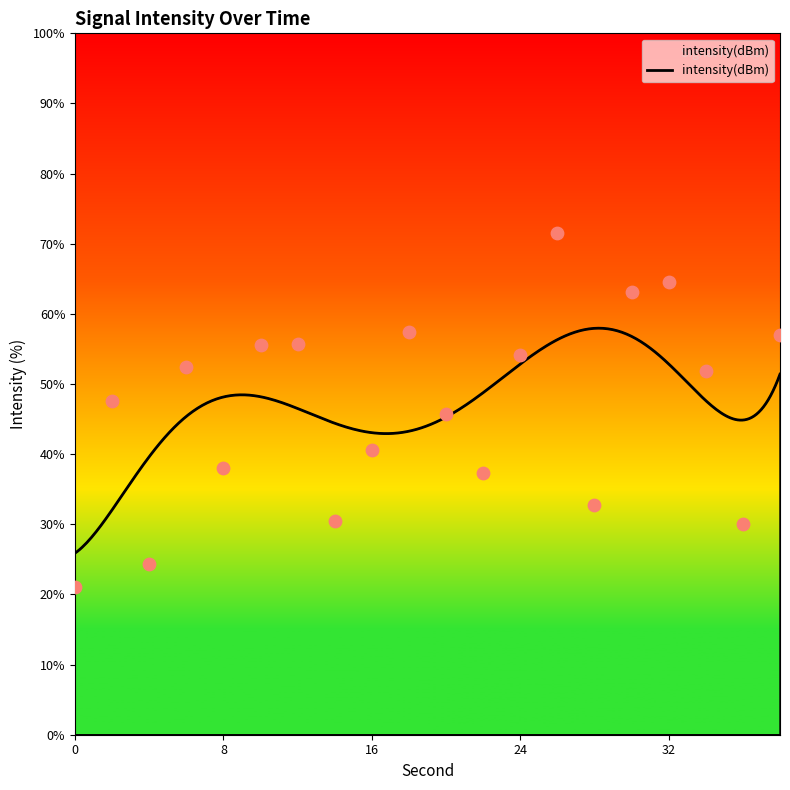

Approximately how many times larger is the value at 32 compared to 12?

1.2